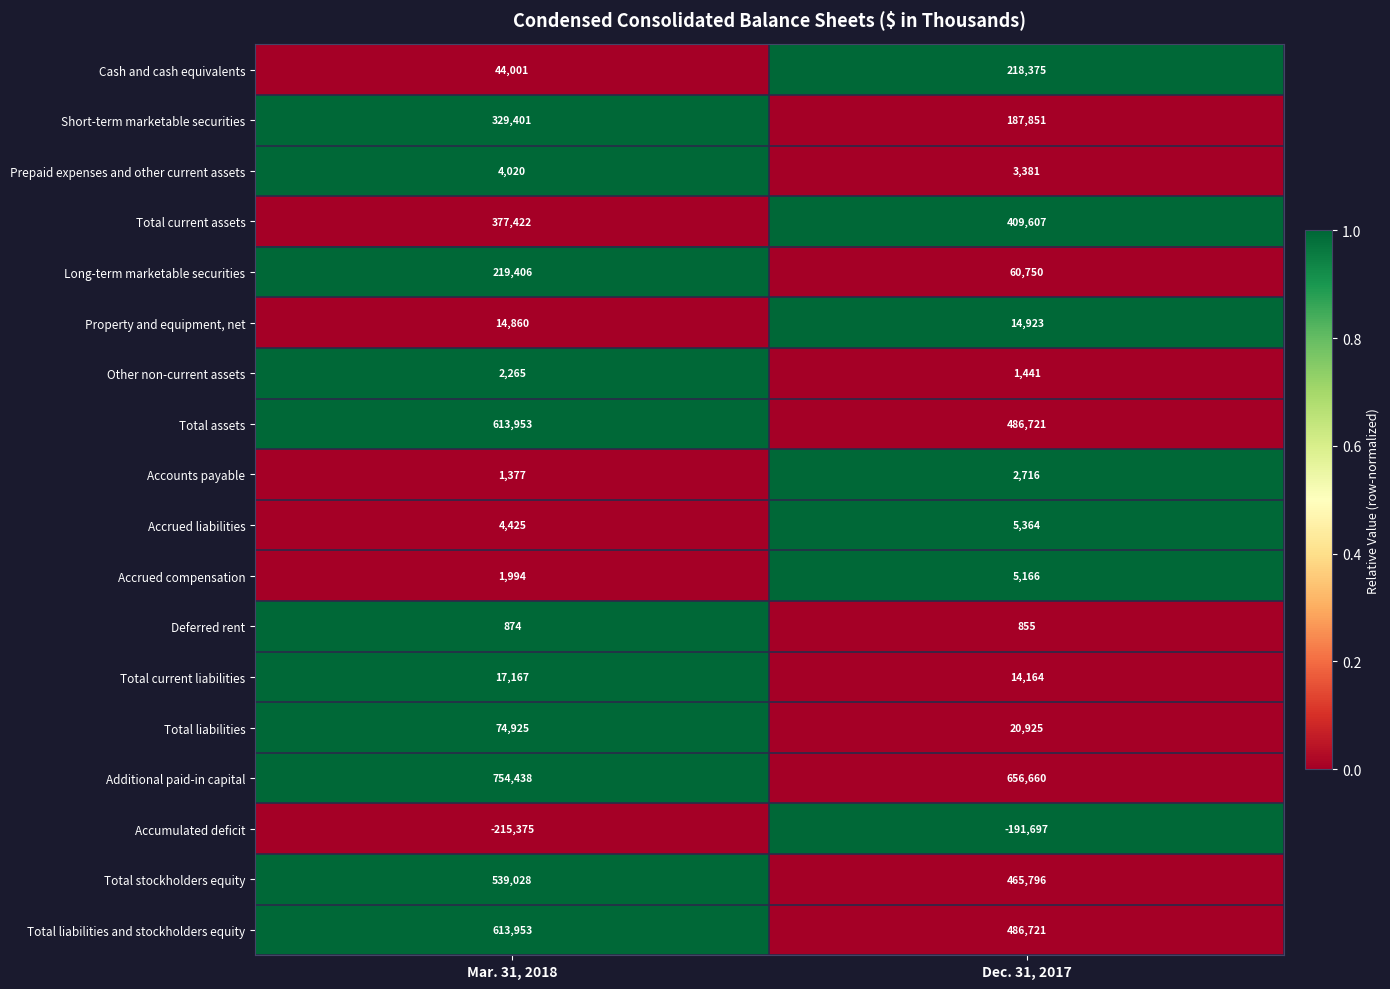

Which series changed the most between Mar. 31, 2018 and Dec. 31, 2017?

Cash and cash equivalents